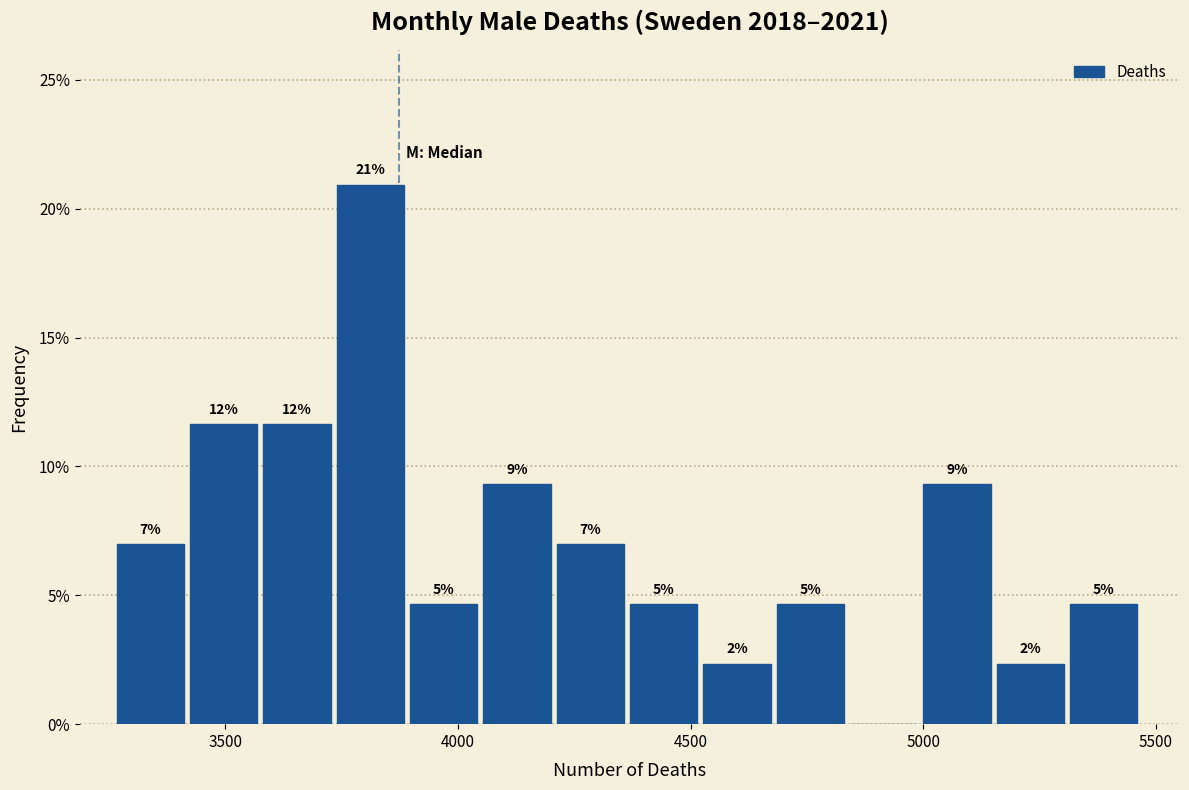

Around what value on the x-axis is the tallest bar? Give the approximate position of its centre, as read against the axis.

3800